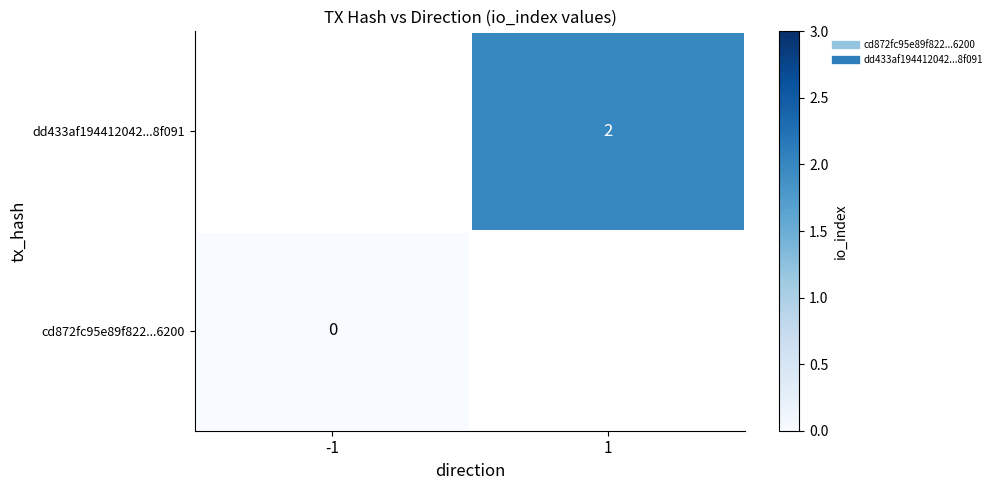

Rank the categories by dd433af194412042...8f091 value from lowest to highest.

-1, 1